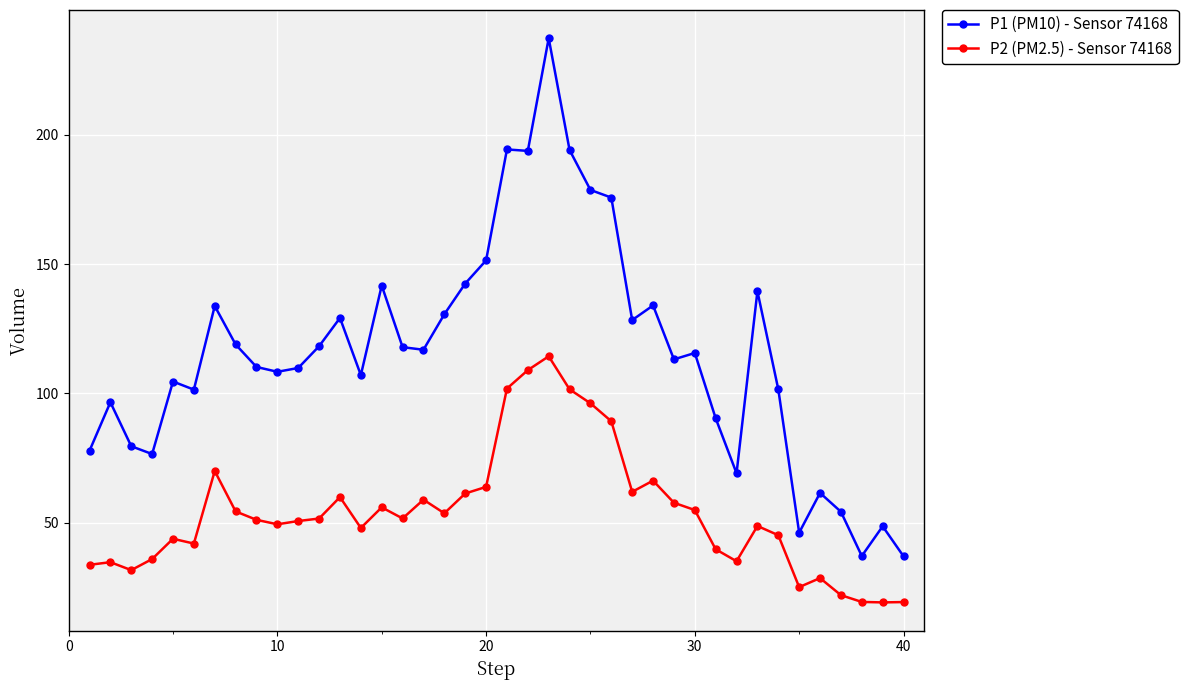

What is the value of the P1 (PM10) - Sensor 74168 point at the 9th from the left?

110.2